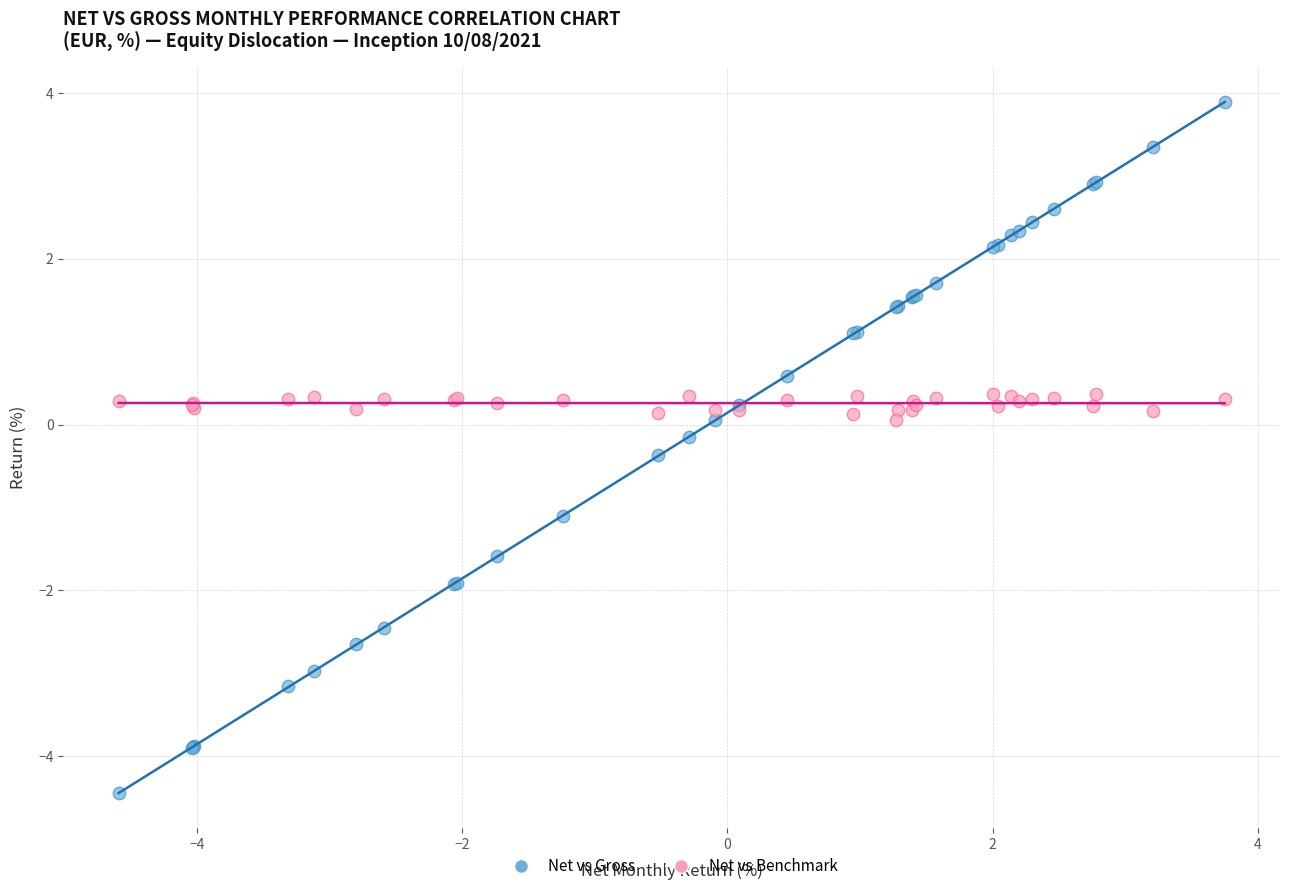

What are all the series names shown in the legend?

Net vs Gross, Net vs Benchmark